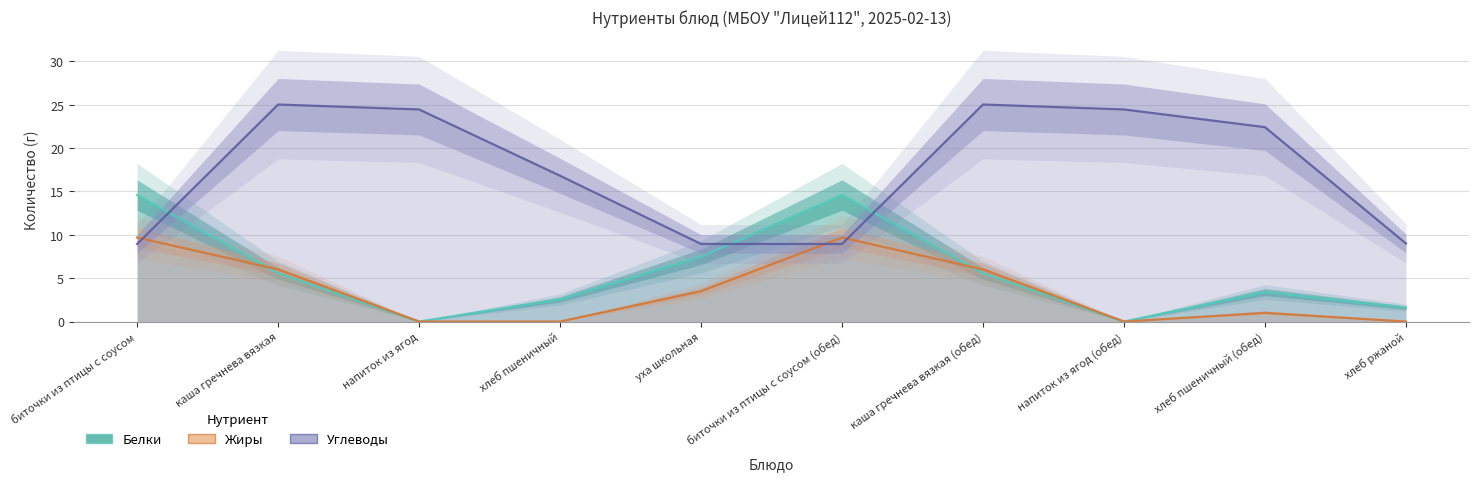

Read the Жиры value at уха школьная.

3.5